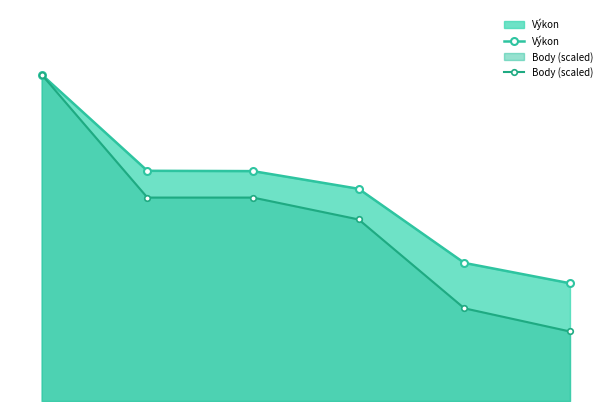

Reading right to left, extract all data points from this chart.

Výkon: 18.8	22.1	33.9	36.8	36.8	52.2
Body (scaled): 11.1	14.8	29.0	32.5	32.5	52.2